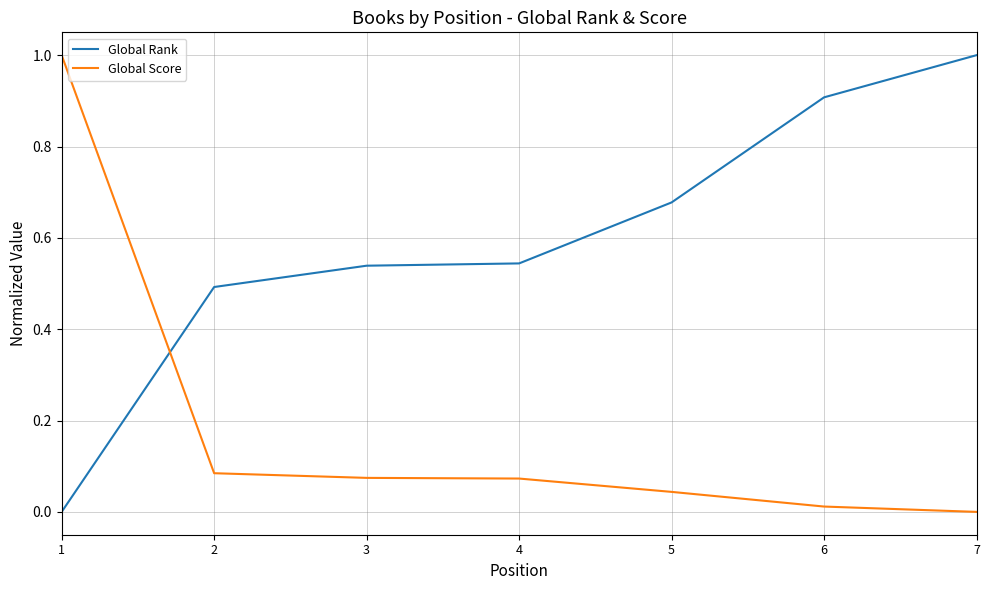

True or false: Global Score has a value of 0.6 at 7.

False